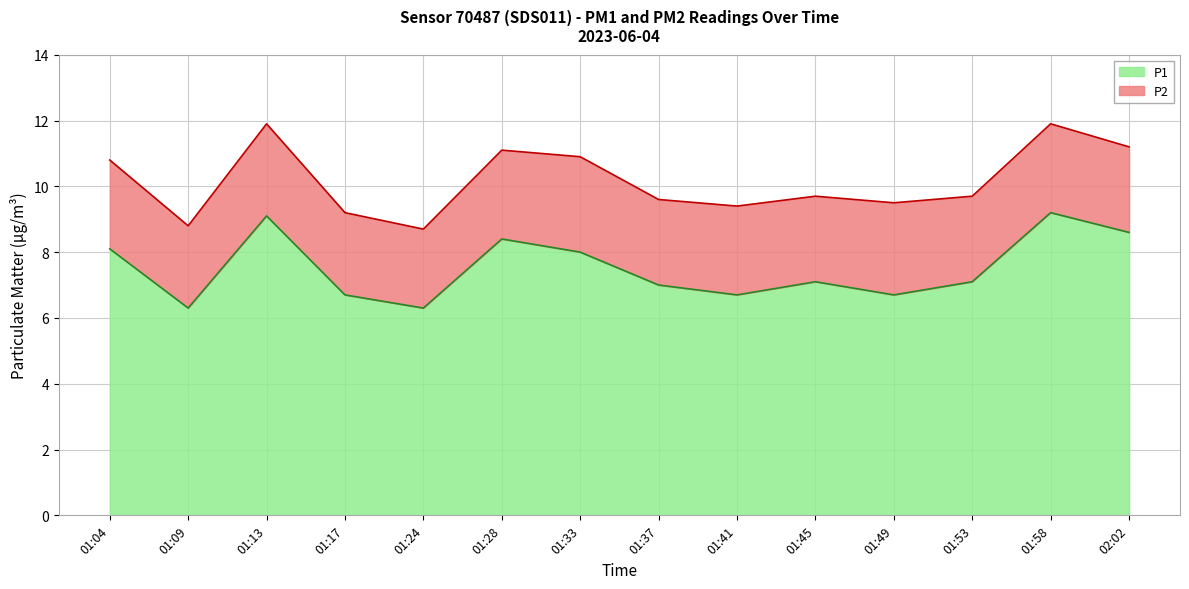

Is it true that the value at 01:37 is 7.0?

True